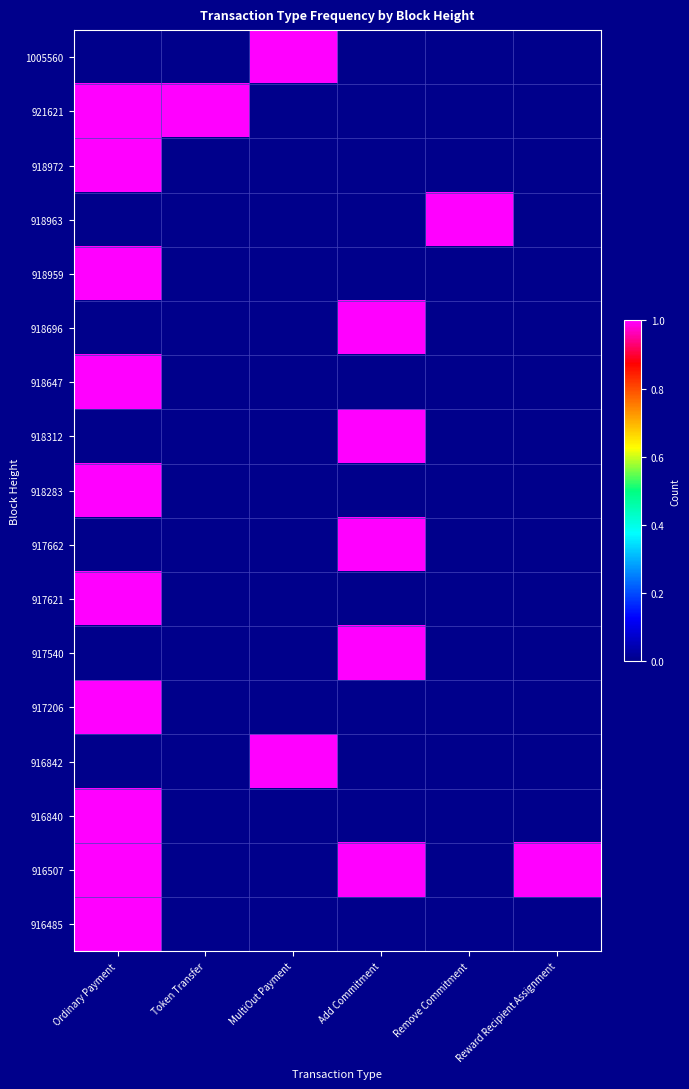

Reading left to right, transcribe all the data shown in this chart.

1005560: Ordinary Payment=0	Token Transfer=0	MultiOut Payment=1	Add Commitment=0	Remove Commitment=0	Reward Recipient Assignment=0
921621: Ordinary Payment=1	Token Transfer=1	MultiOut Payment=0	Add Commitment=0	Remove Commitment=0	Reward Recipient Assignment=0
918972: Ordinary Payment=1	Token Transfer=0	MultiOut Payment=0	Add Commitment=0	Remove Commitment=0	Reward Recipient Assignment=0
918963: Ordinary Payment=0	Token Transfer=0	MultiOut Payment=0	Add Commitment=0	Remove Commitment=1	Reward Recipient Assignment=0
918959: Ordinary Payment=1	Token Transfer=0	MultiOut Payment=0	Add Commitment=0	Remove Commitment=0	Reward Recipient Assignment=0
918696: Ordinary Payment=0	Token Transfer=0	MultiOut Payment=0	Add Commitment=1	Remove Commitment=0	Reward Recipient Assignment=0
918647: Ordinary Payment=1	Token Transfer=0	MultiOut Payment=0	Add Commitment=0	Remove Commitment=0	Reward Recipient Assignment=0
918312: Ordinary Payment=0	Token Transfer=0	MultiOut Payment=0	Add Commitment=1	Remove Commitment=0	Reward Recipient Assignment=0
918283: Ordinary Payment=1	Token Transfer=0	MultiOut Payment=0	Add Commitment=0	Remove Commitment=0	Reward Recipient Assignment=0
917662: Ordinary Payment=0	Token Transfer=0	MultiOut Payment=0	Add Commitment=1	Remove Commitment=0	Reward Recipient Assignment=0
917621: Ordinary Payment=1	Token Transfer=0	MultiOut Payment=0	Add Commitment=0	Remove Commitment=0	Reward Recipient Assignment=0
917540: Ordinary Payment=0	Token Transfer=0	MultiOut Payment=0	Add Commitment=1	Remove Commitment=0	Reward Recipient Assignment=0
917206: Ordinary Payment=1	Token Transfer=0	MultiOut Payment=0	Add Commitment=0	Remove Commitment=0	Reward Recipient Assignment=0
916842: Ordinary Payment=0	Token Transfer=0	MultiOut Payment=1	Add Commitment=0	Remove Commitment=0	Reward Recipient Assignment=0
916840: Ordinary Payment=1	Token Transfer=0	MultiOut Payment=0	Add Commitment=0	Remove Commitment=0	Reward Recipient Assignment=0
916507: Ordinary Payment=1	Token Transfer=0	MultiOut Payment=0	Add Commitment=1	Remove Commitment=0	Reward Recipient Assignment=1
916485: Ordinary Payment=1	Token Transfer=0	MultiOut Payment=0	Add Commitment=0	Remove Commitment=0	Reward Recipient Assignment=0